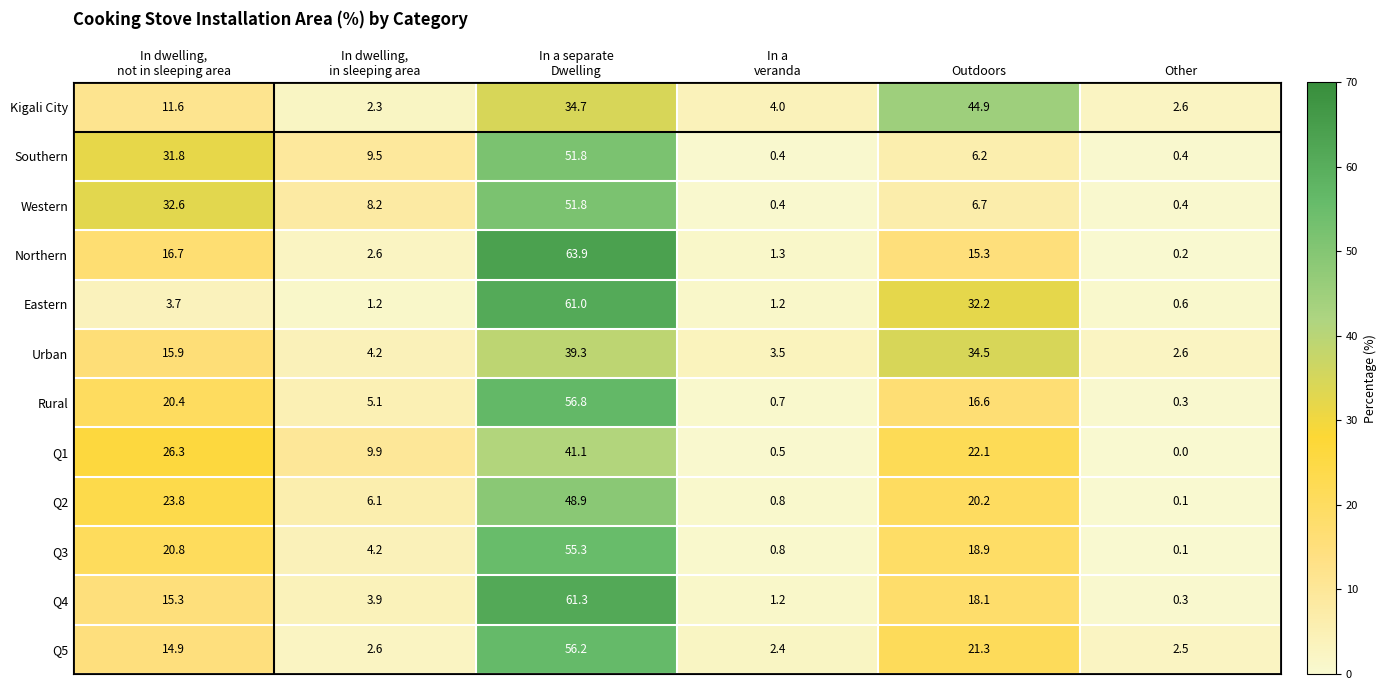

Between In dwelling,
in sleeping area and Other, which series saw the biggest shift?

Q1